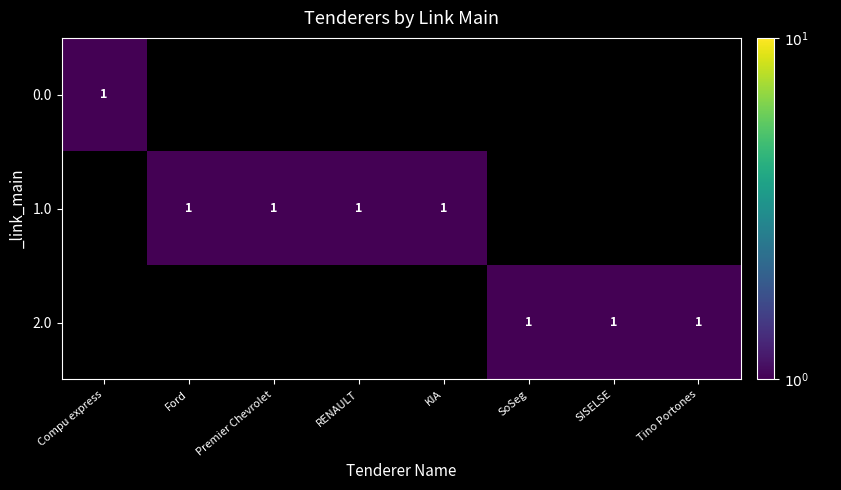

The 2.0 series shows 1 at SoSeg. True or false?

True